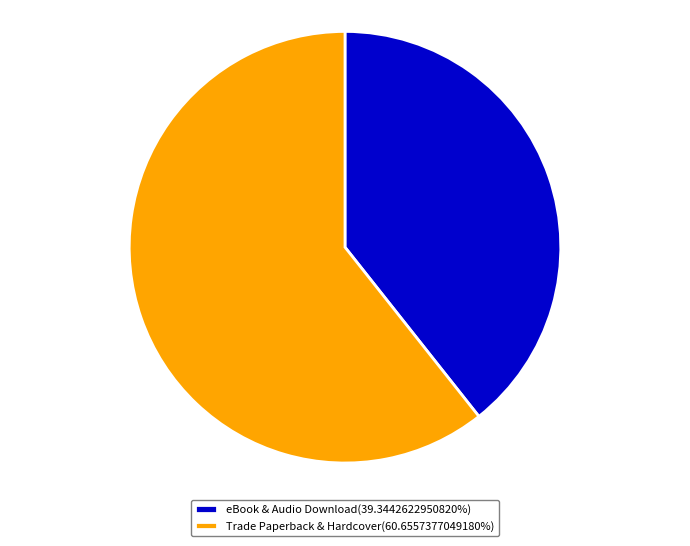

Is there any slice that represents more than half of the pie?

Yes